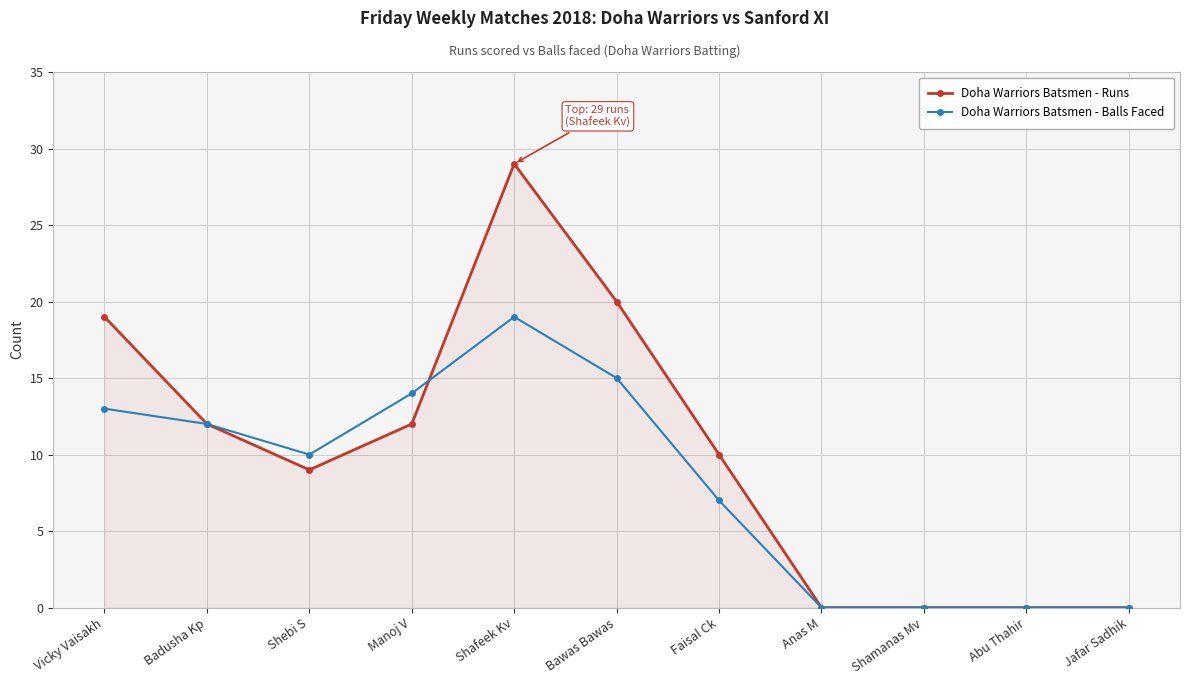

At which category is the sum across all series the highest?

Shafeek Kv